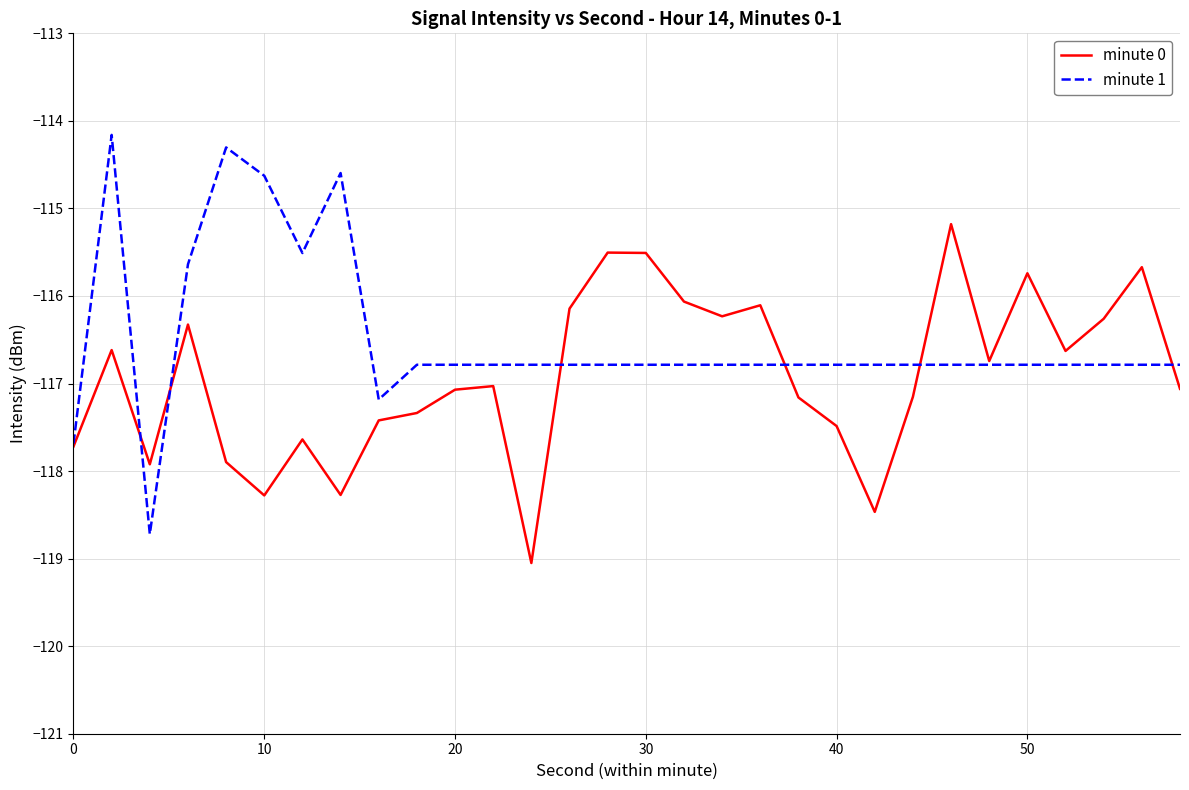

Which series has the largest total across all categories?

minute 1